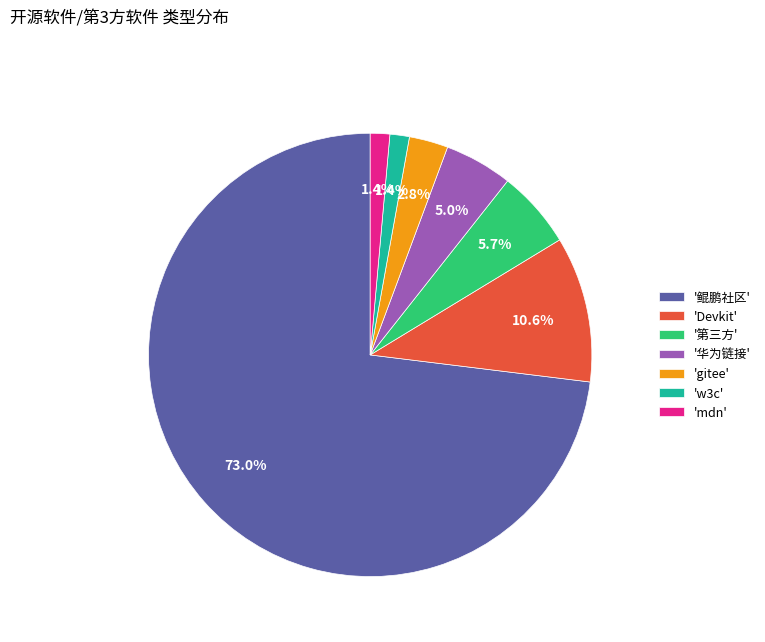

What is the ratio of the value at 'mdn' to the value at 'gitee'?

0.5